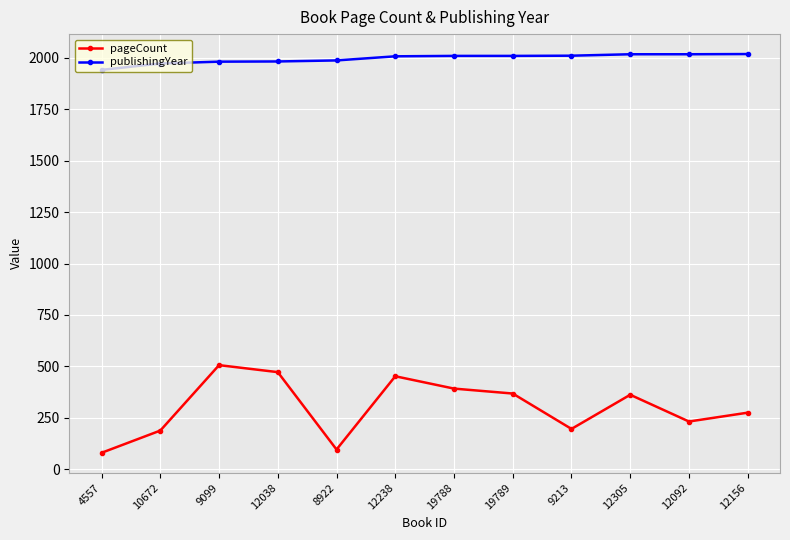

True or false: publishingYear has a value of 2017 at 12092.

True